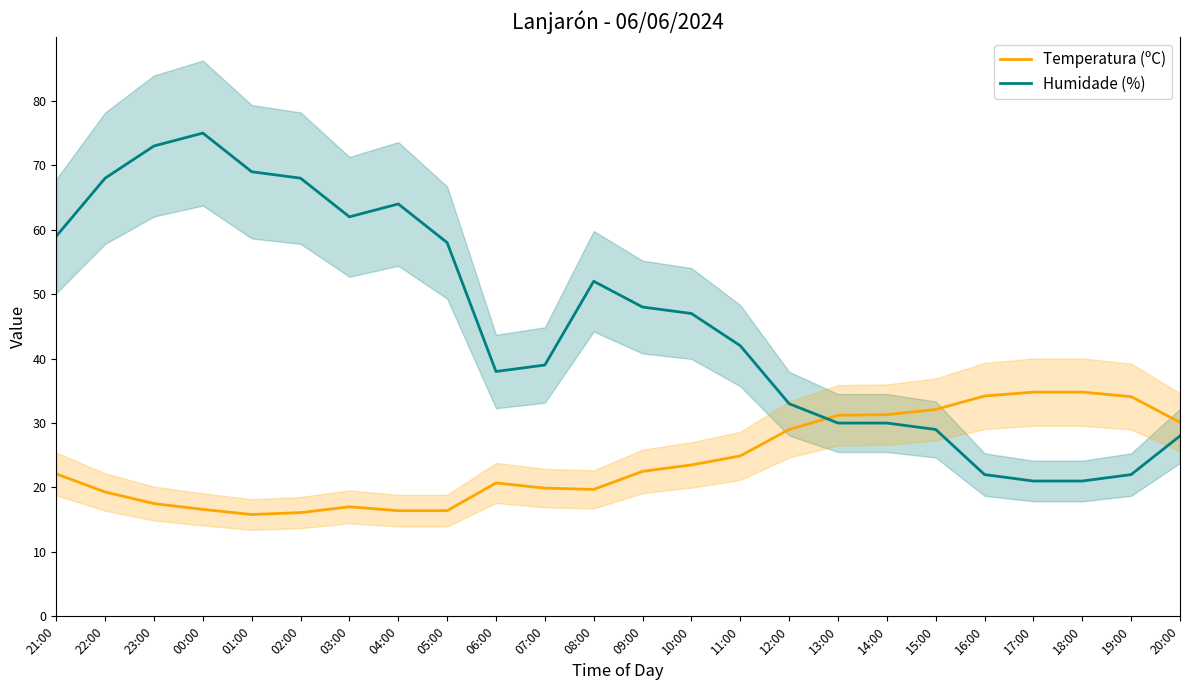

What is the value of the Temperatura (ºC) point at the 8th from the left?

16.4